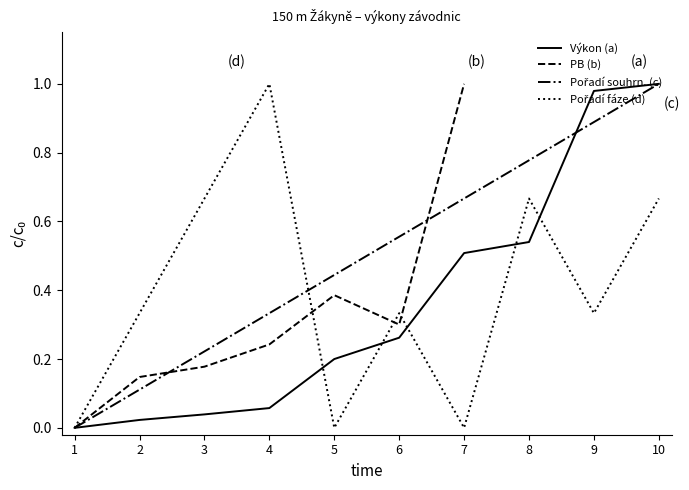

What is the sum of all Pořadí souhrn. (c) values?

5.0